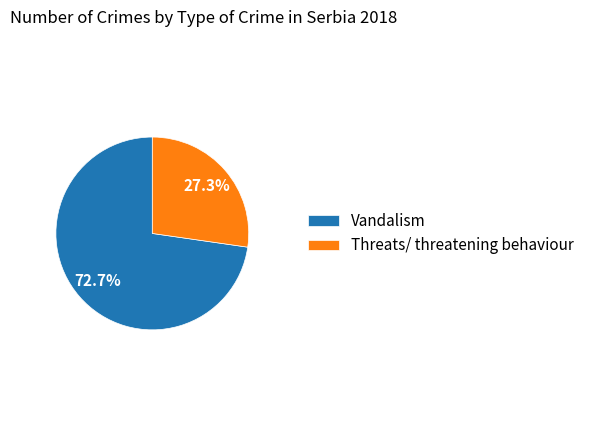

Which slice is the largest?

Vandalism